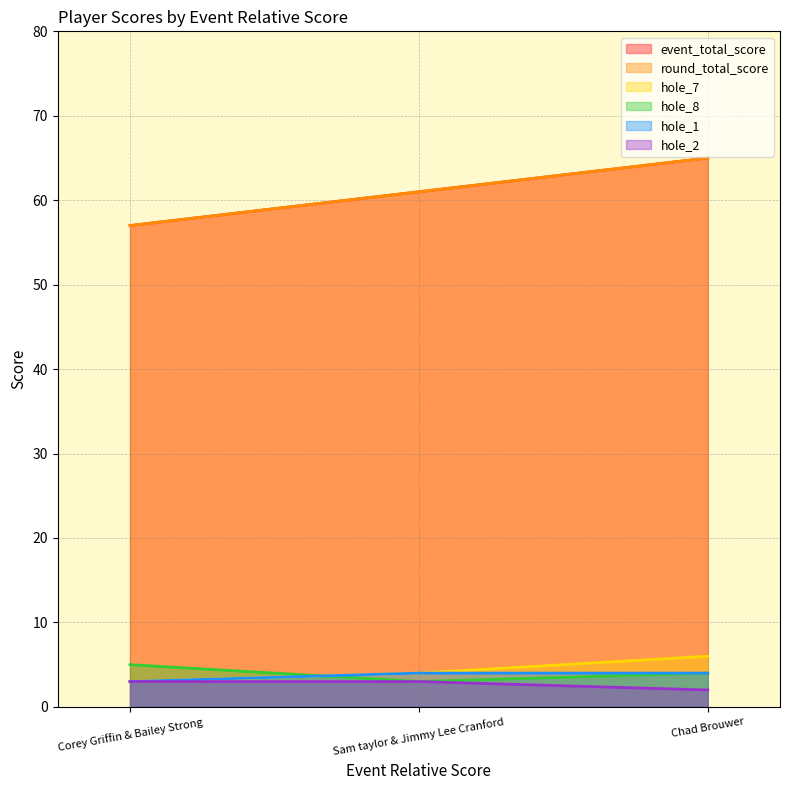

What is the sum of the round_total_score values at Corey Griffin & Bailey Strong and Sam taylor & Jimmy Lee Cranford?

118